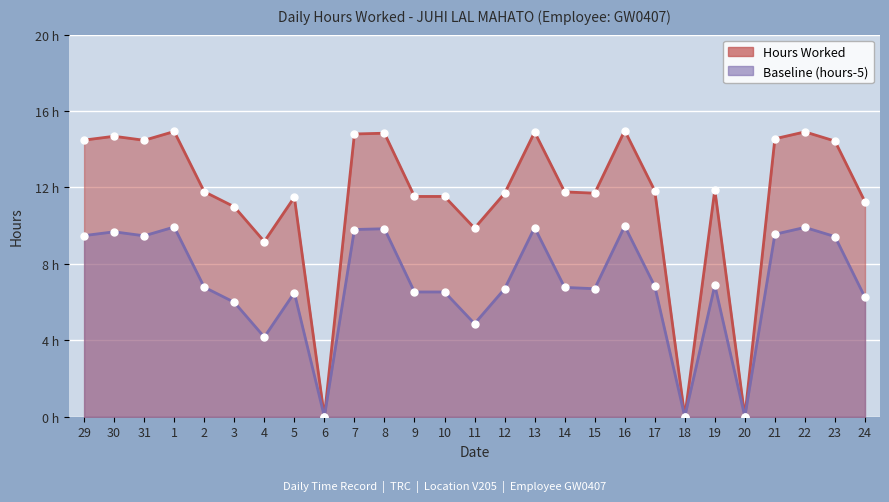

Where is the data nearest to the value 7?

4